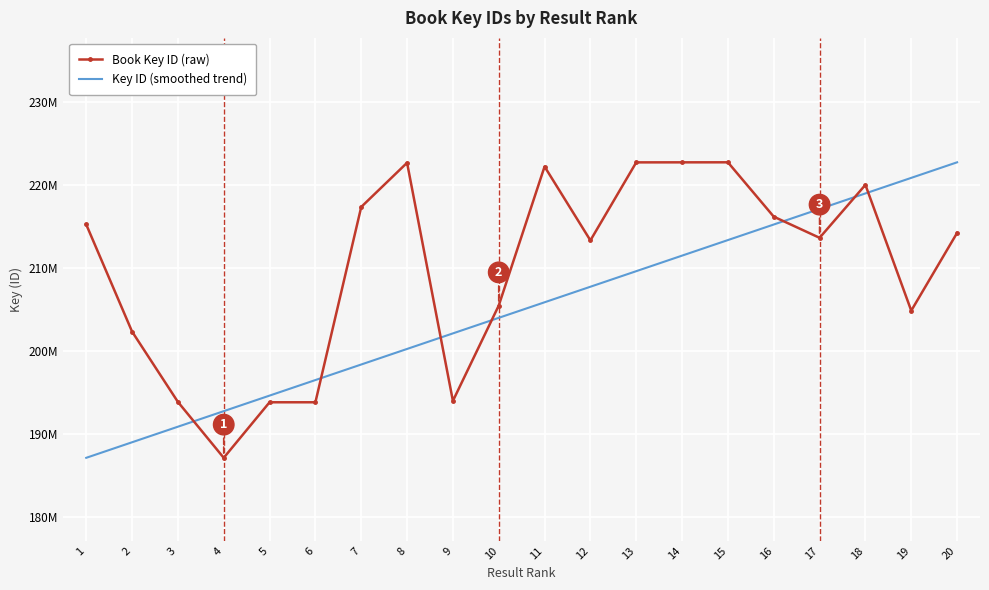

Which series ends up on top after the final intersection of Book Key ID (raw) and Key ID (smoothed trend)?

Key ID (smoothed trend)